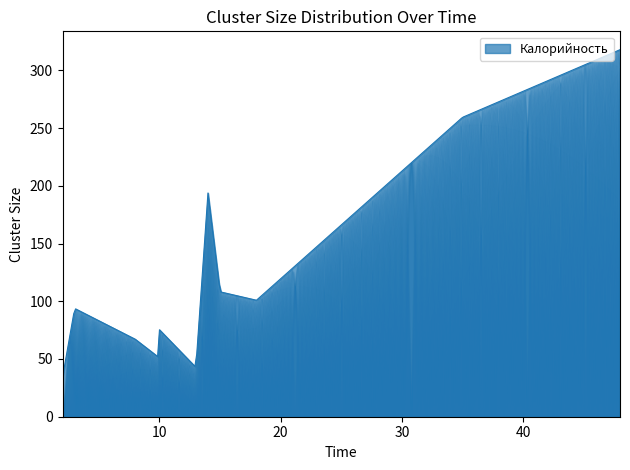

What is the difference between the maximum and minimum values?

283.7